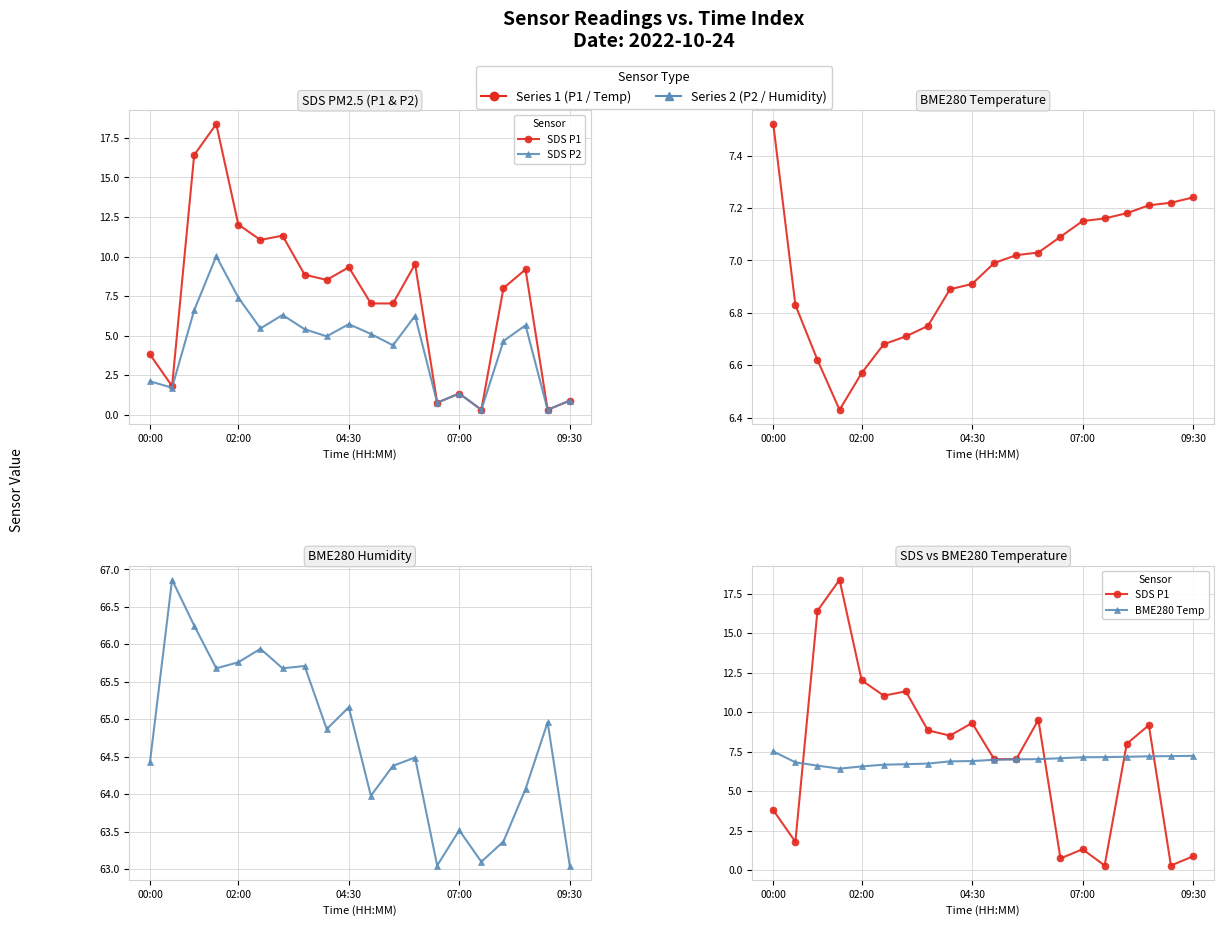

True or false: SDS P2 and BME280 Humidity intersect in this chart.

False